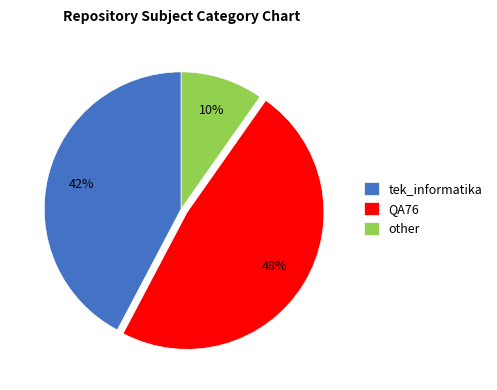

To the nearest percent, what percentage of the pie is tek_informatika?

42%